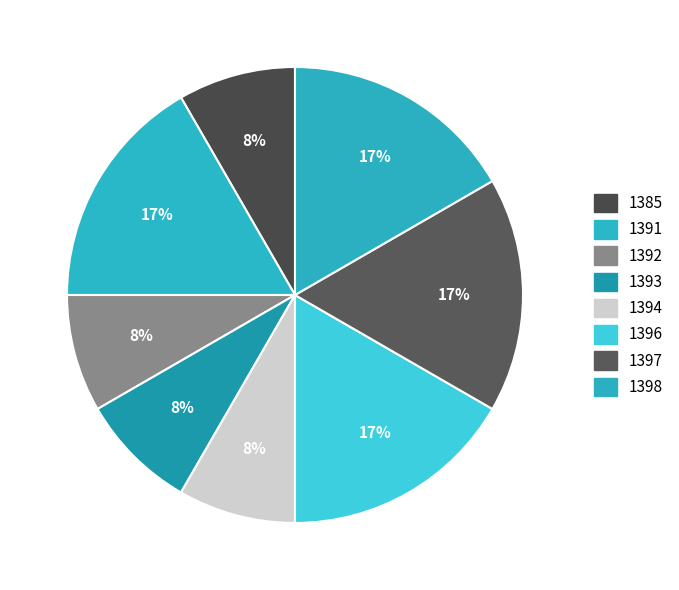

The 1394 slice represents 19% of the pie. True or false?

False